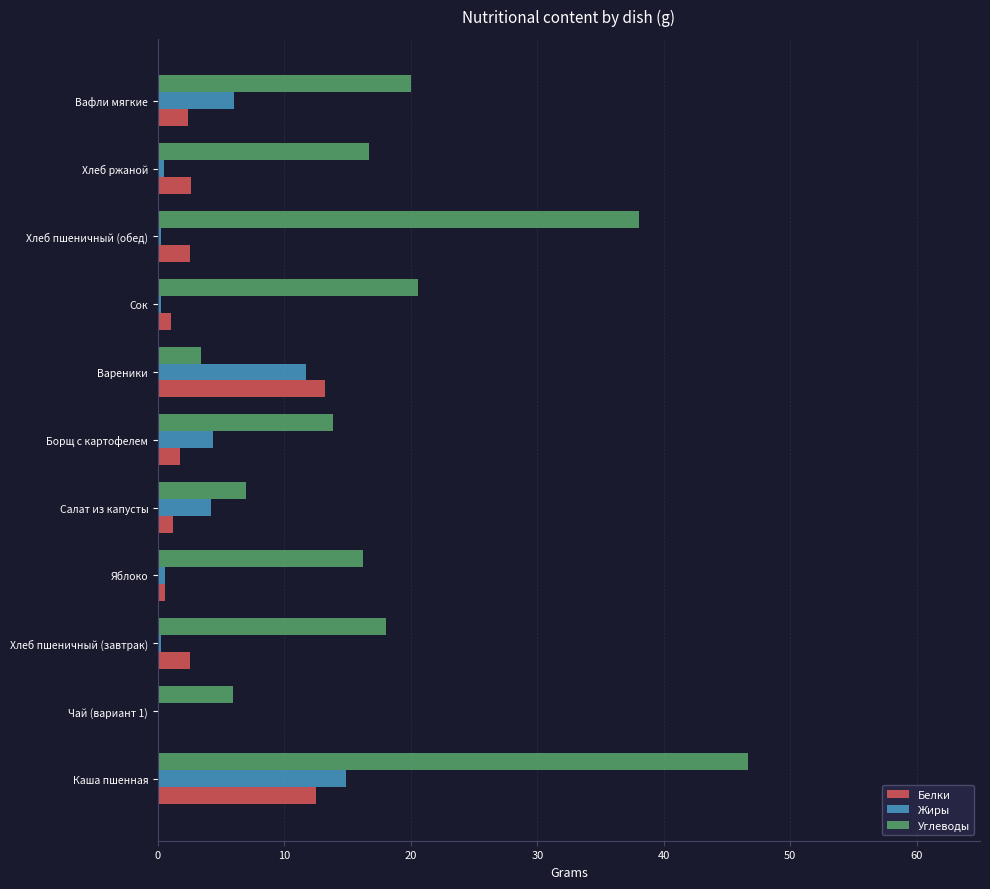

True or false: Жиры has a value of 4.4 at Борщ с картофелем.

True